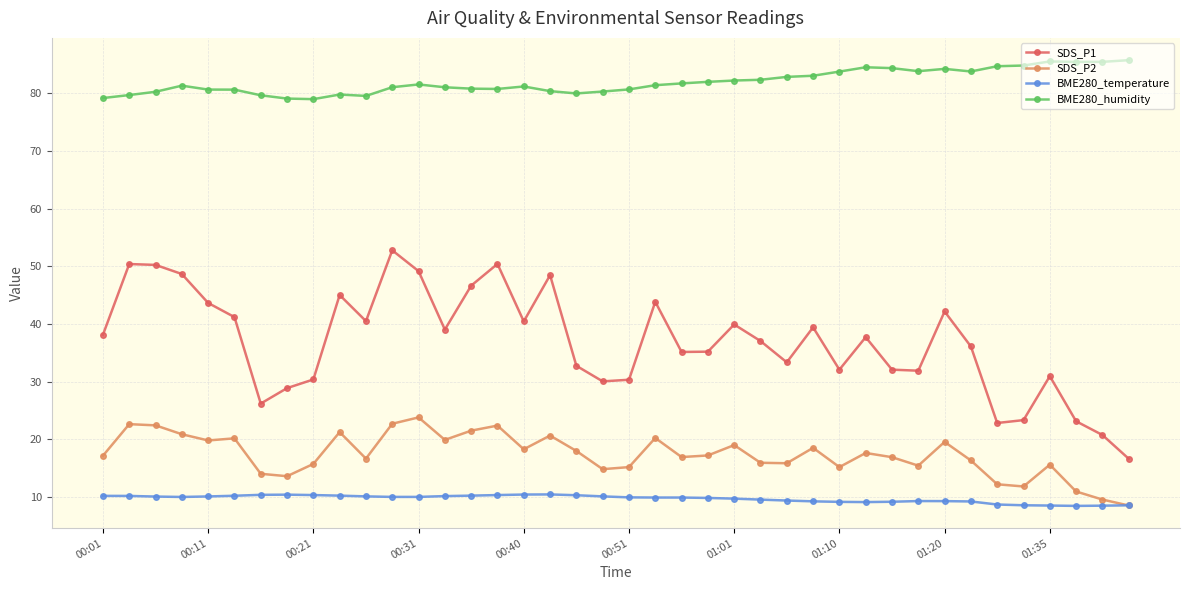

What are all the series names shown in the legend?

SDS_P1, SDS_P2, BME280_temperature, BME280_humidity